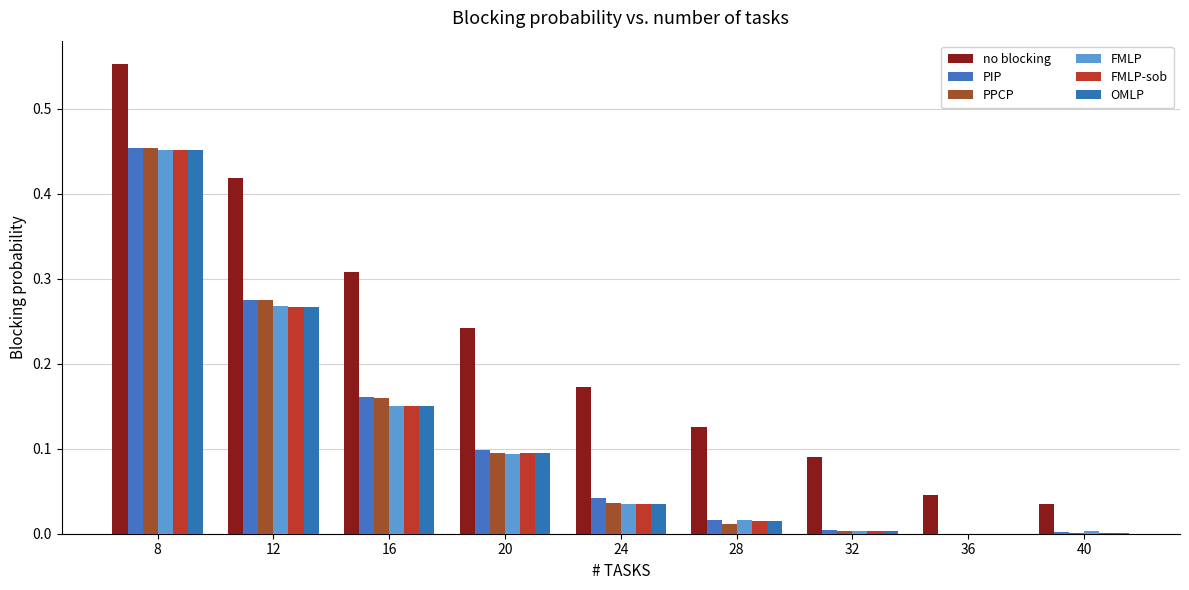

Between 16 and 20, which is larger?

16